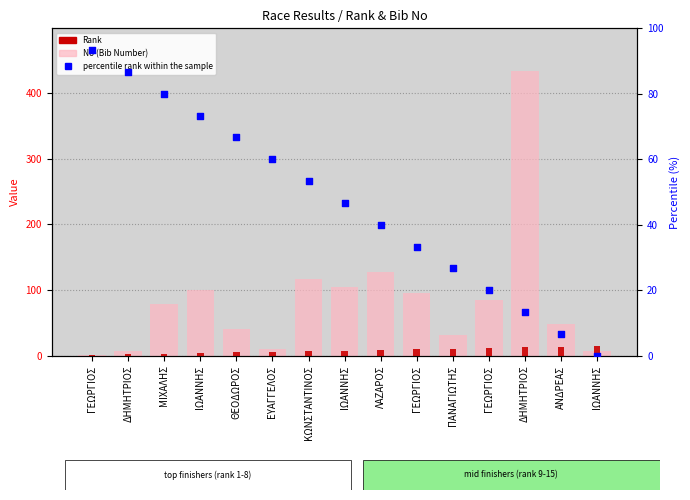

Is the value of percentile rank within the sample at ΔΗΜΗΤΡΙΟΣ greater than the value of No (Bib Number) at ΠΑΝΑΓΙΩΤΗΣ?

Yes